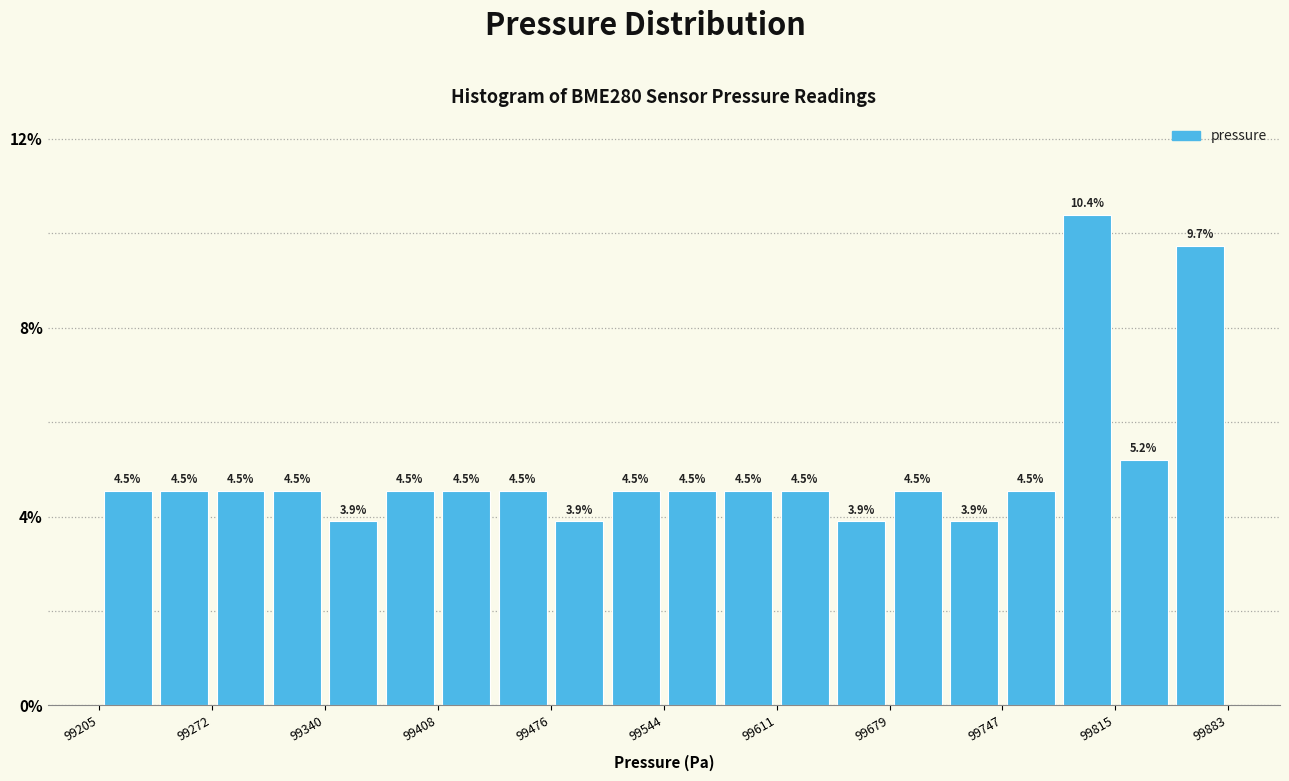

Read against the x-axis, roughly where is the centre of the tallest bar?

99800